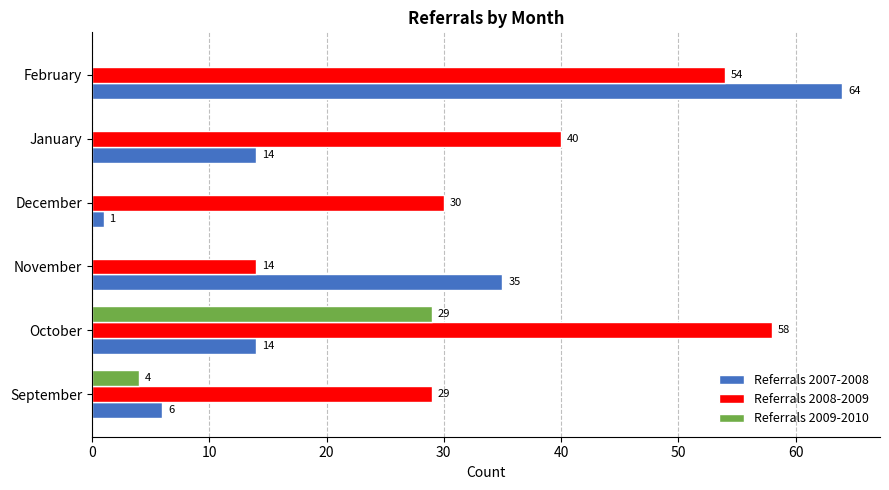

How many series are shown in this chart?

3